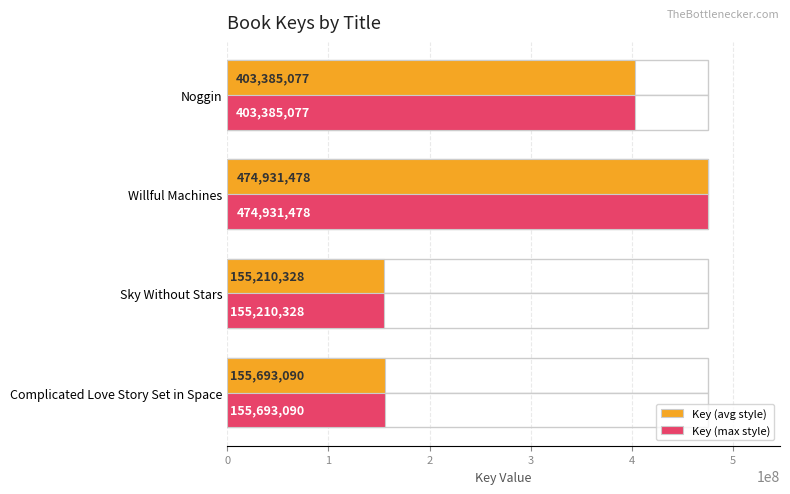

Rank the series by their maximum value, from lowest to highest.

Key (avg style), Key (max style)